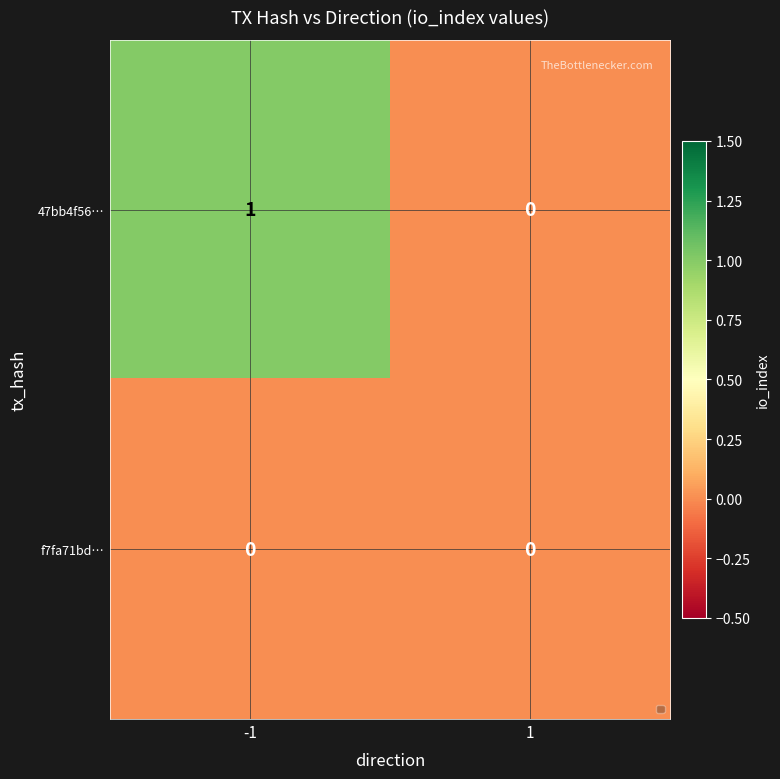

Which series has the largest range (max minus min)?

47bb4f56…